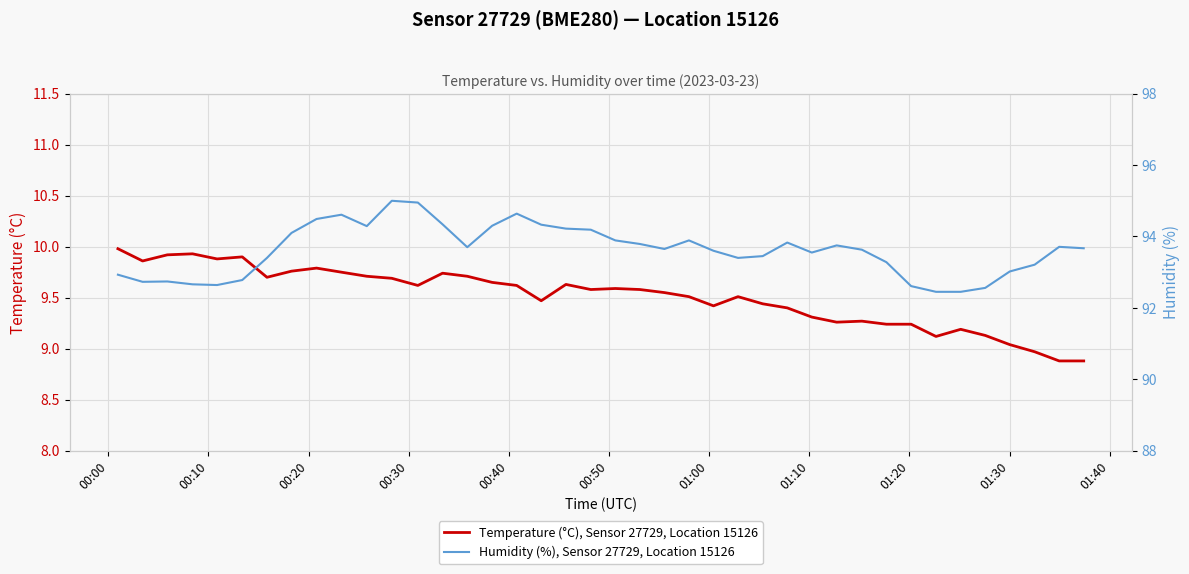

True or false: Humidity (%), Sensor 27729, Location 15126 and Temperature (°C), Sensor 27729, Location 15126 cross at least once.

False